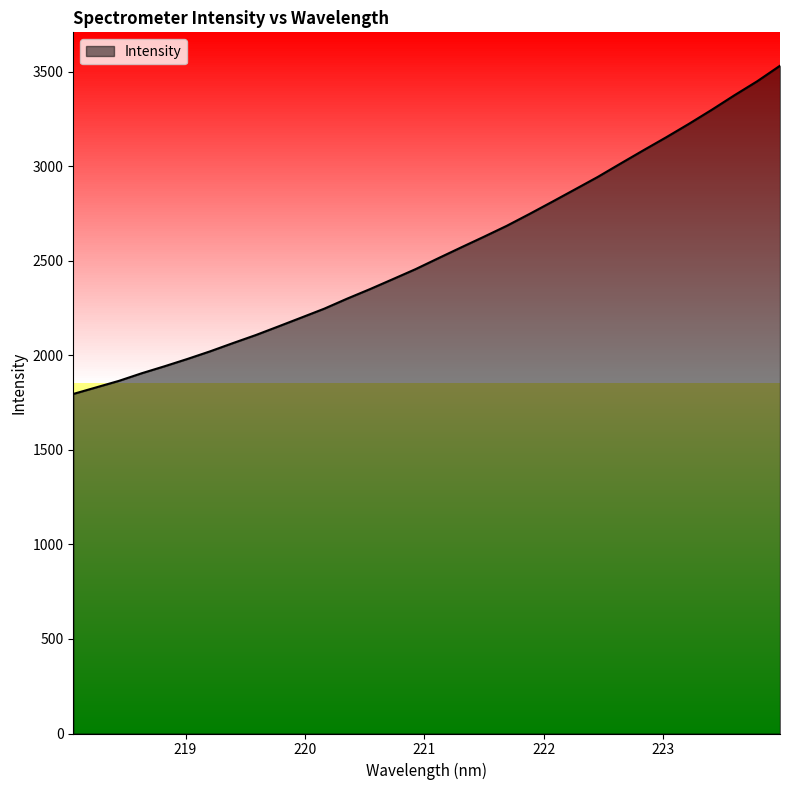

What is the greatest value displayed?

3530.7